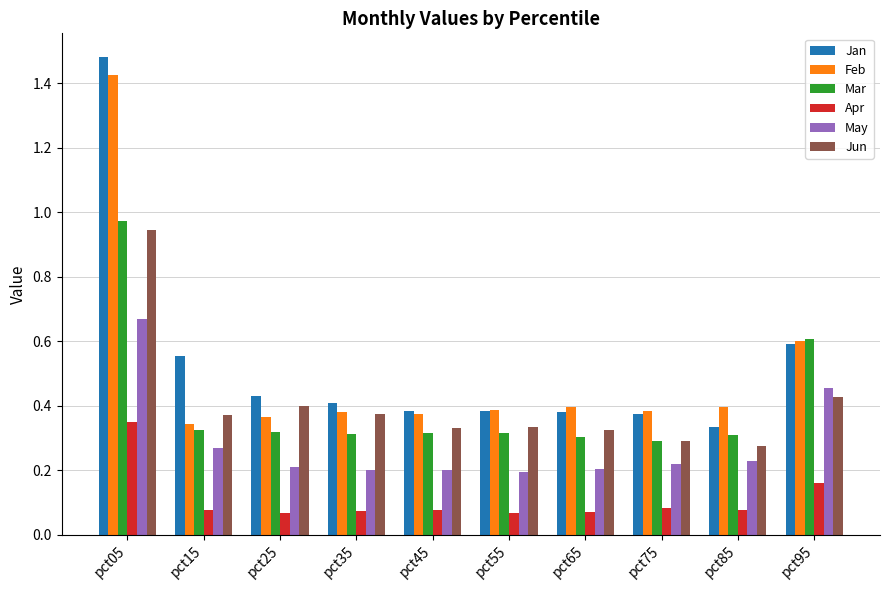

At which label is Jan closest to 0?

pct85